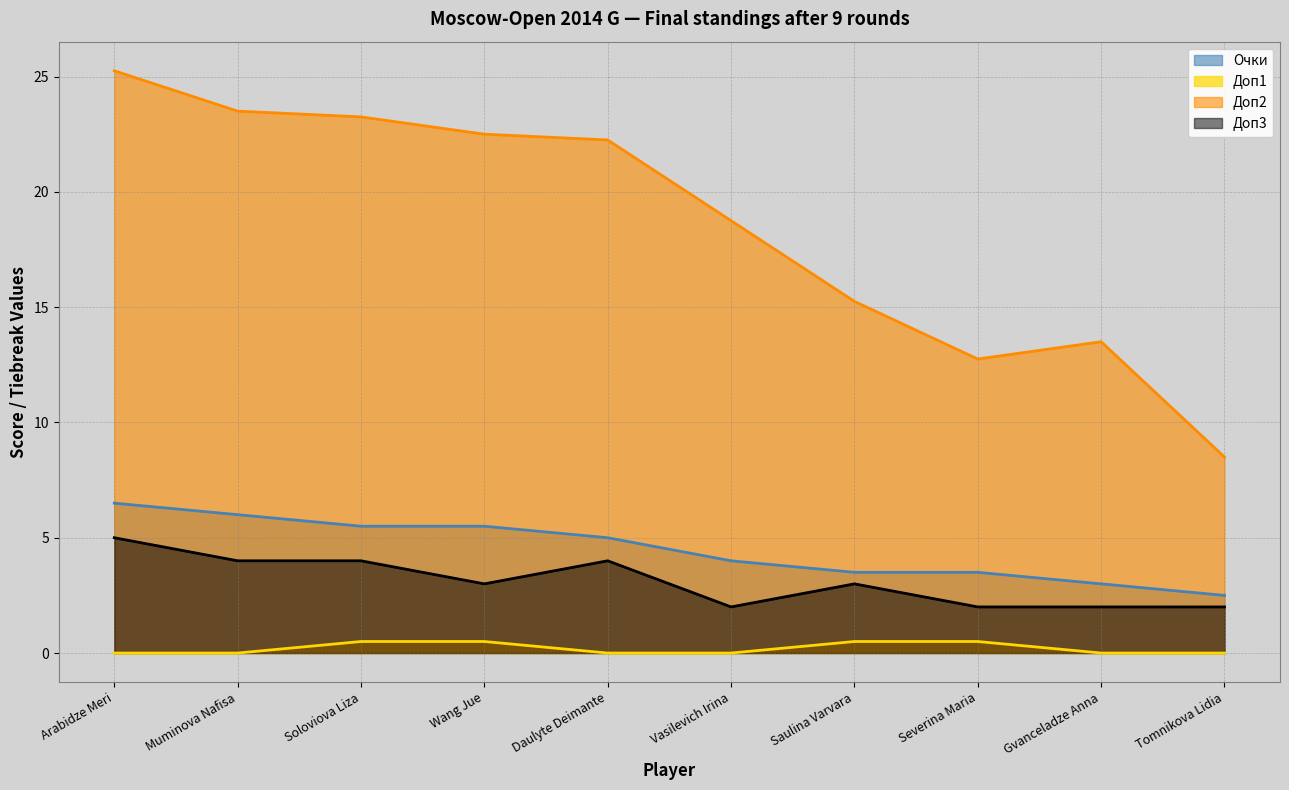

What is the average value of the Очки series?

4.5